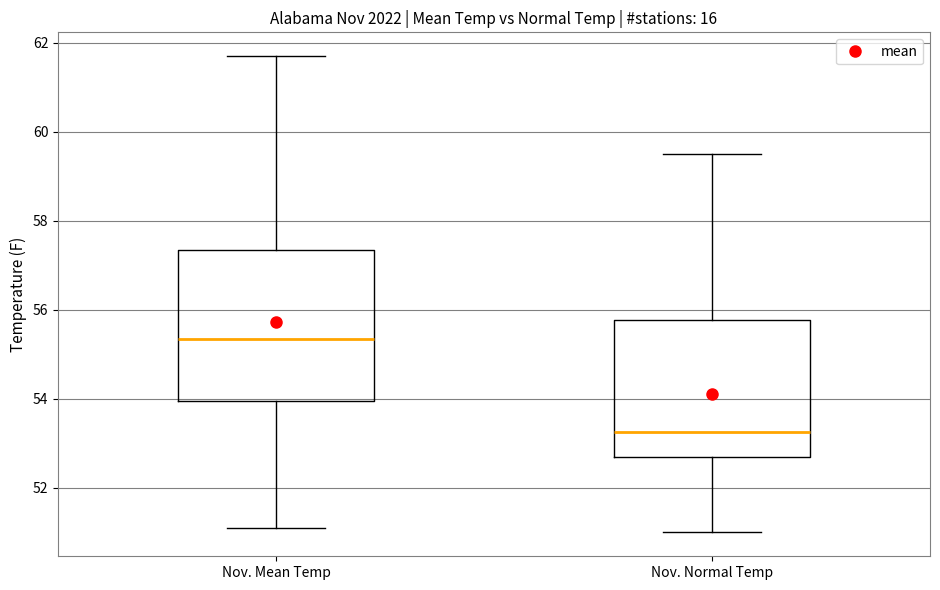

Where does the lower whisker of the box for Nov. Mean Temp end on the y-axis? The values are not printed on the chart, so give them approximately, as read against the axis.

51.2